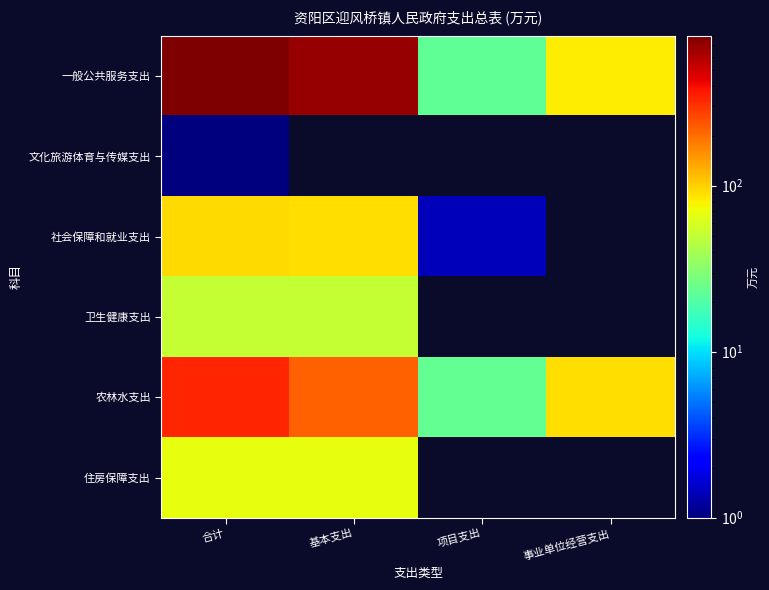

Rank the series by their maximum value, from lowest to highest.

文化旅游体育与传媒支出, 卫生健康支出, 住房保障支出, 社会保障和就业支出, 农林水支出, 一般公共服务支出